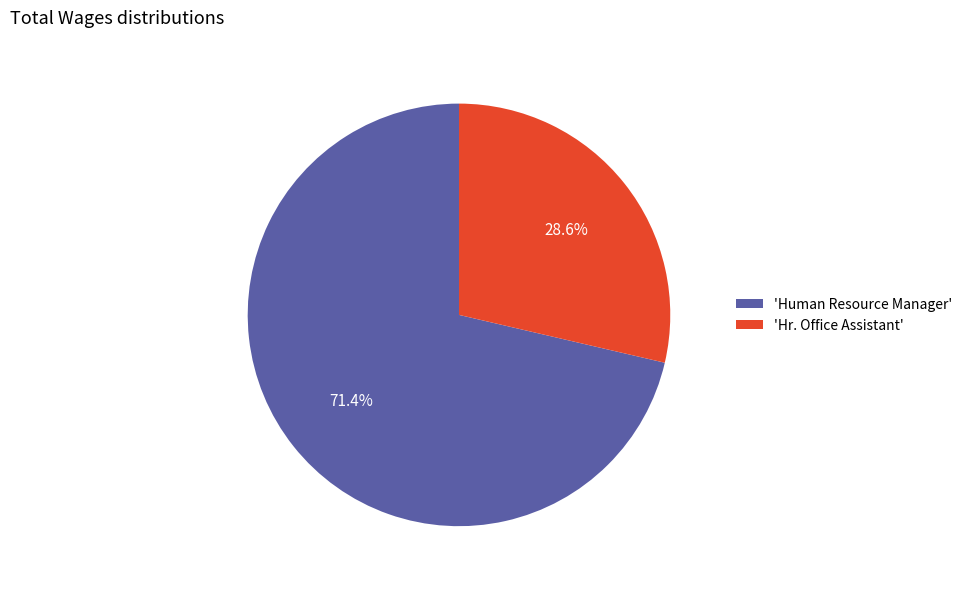

Is there a majority slice in this chart?

Yes